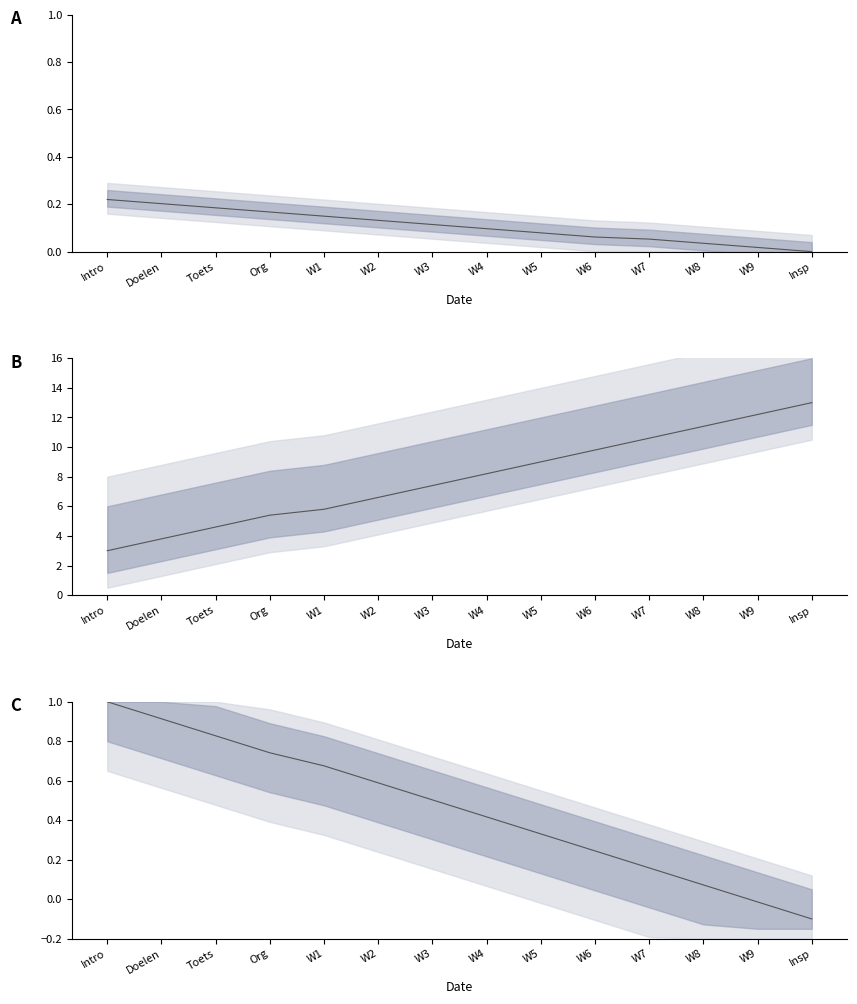

What is the total value across all series at Intro?

4.2